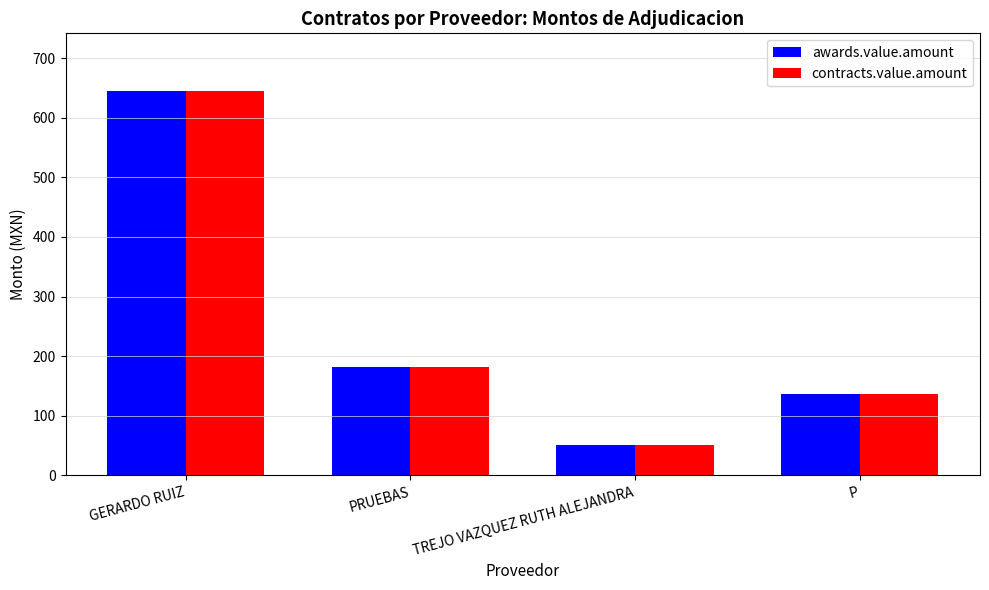

What is the label of the 1st bar from the left?

GERARDO RUIZ